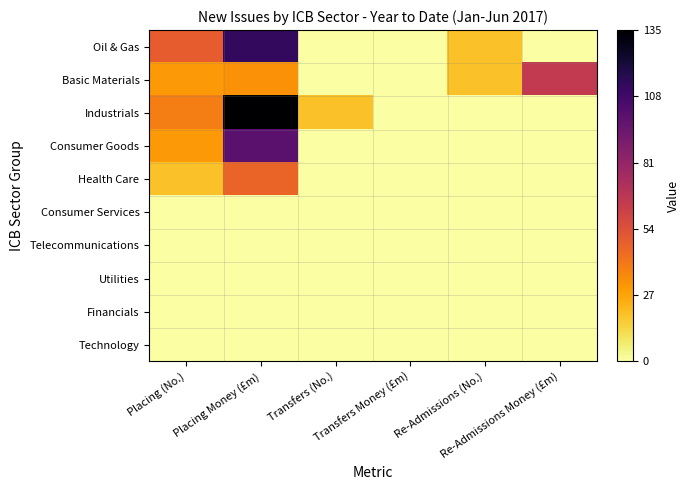

At how many categories does at least one series exceed 4?

1